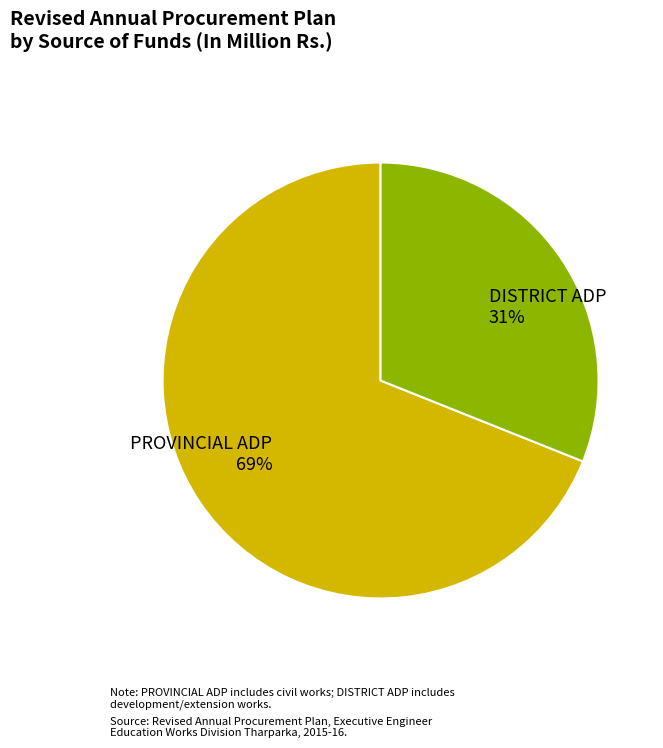

How many segments does this pie chart have?

2